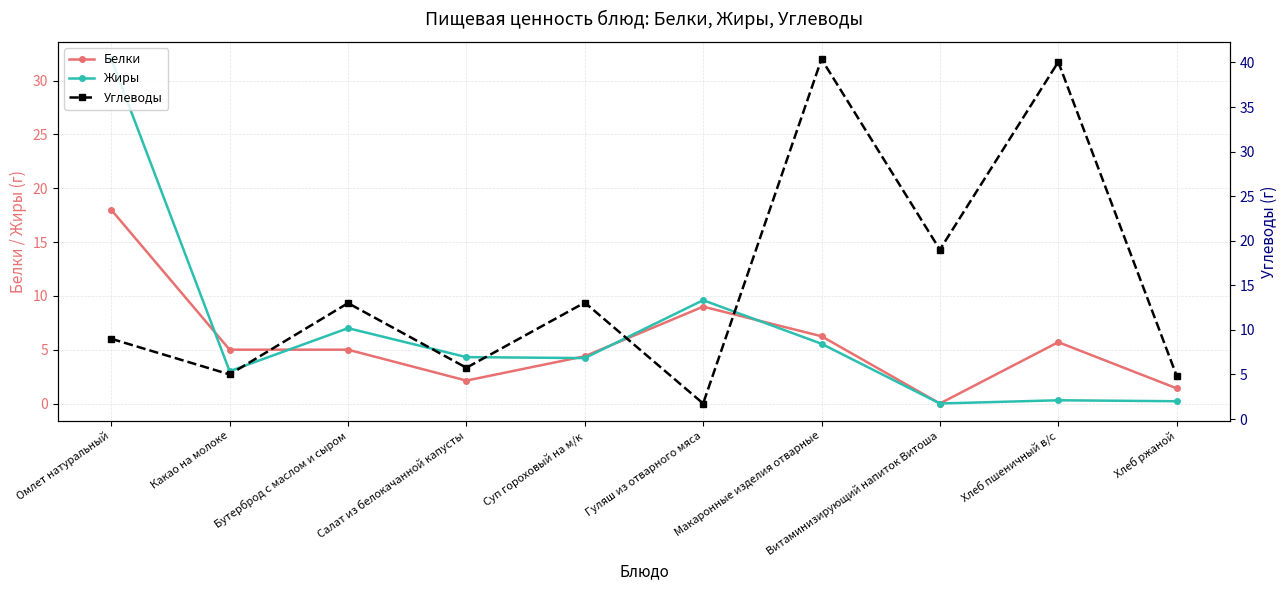

True or false: Белки has more than 0 interior local peaks.

True